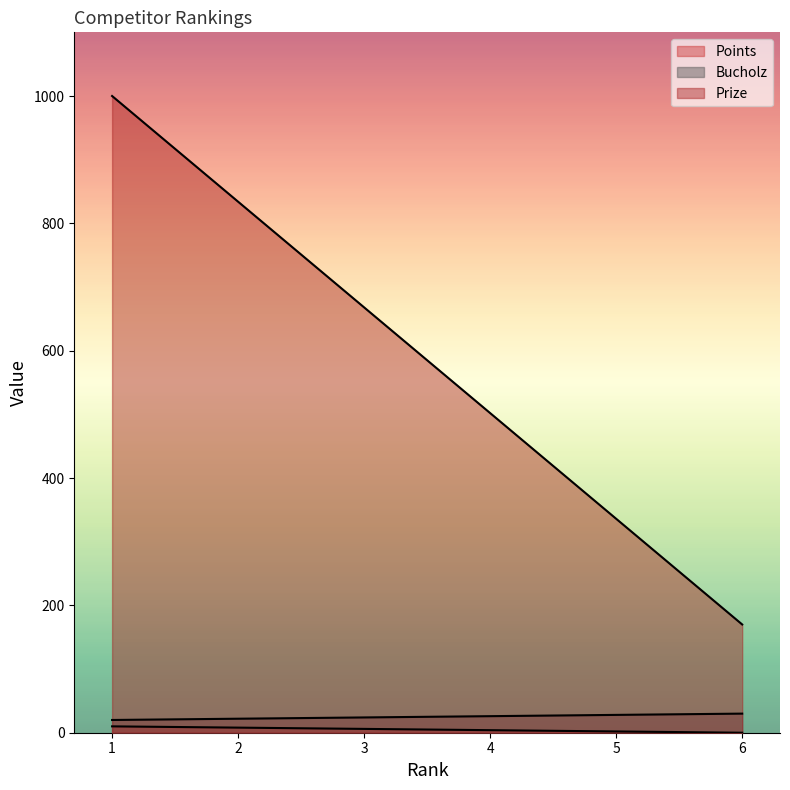

True or false: Prize has a value of 1345 at 2.

False